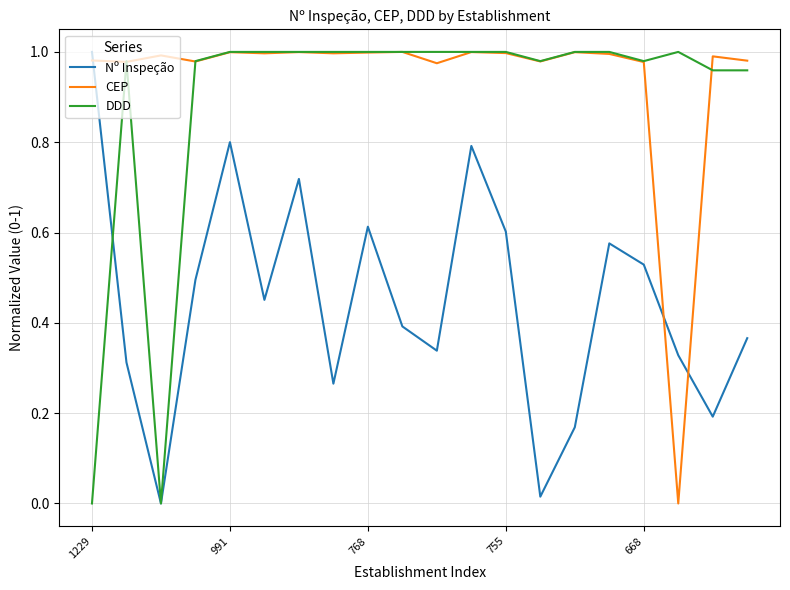

After their last crossing, which series has the higher values: Nº Inspeção or CEP?

CEP